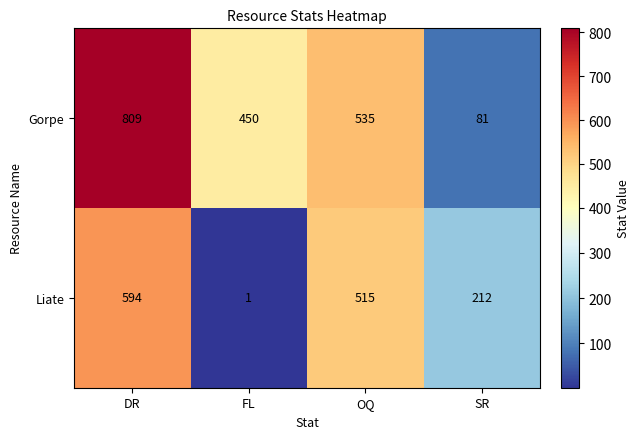

What is the total value across all series at FL?

451